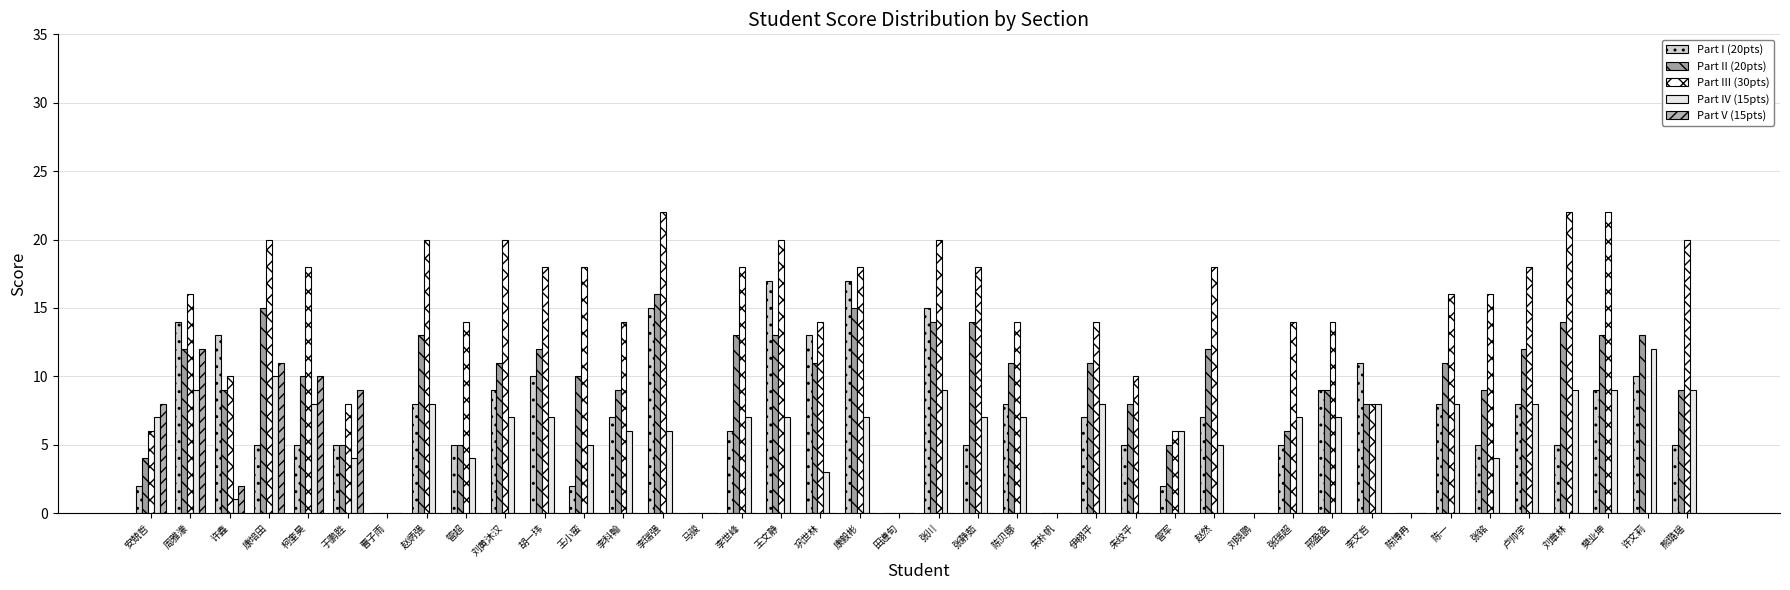

Which series changed the most between 朱朴帆 and 许文莉?

Part II (20pts)